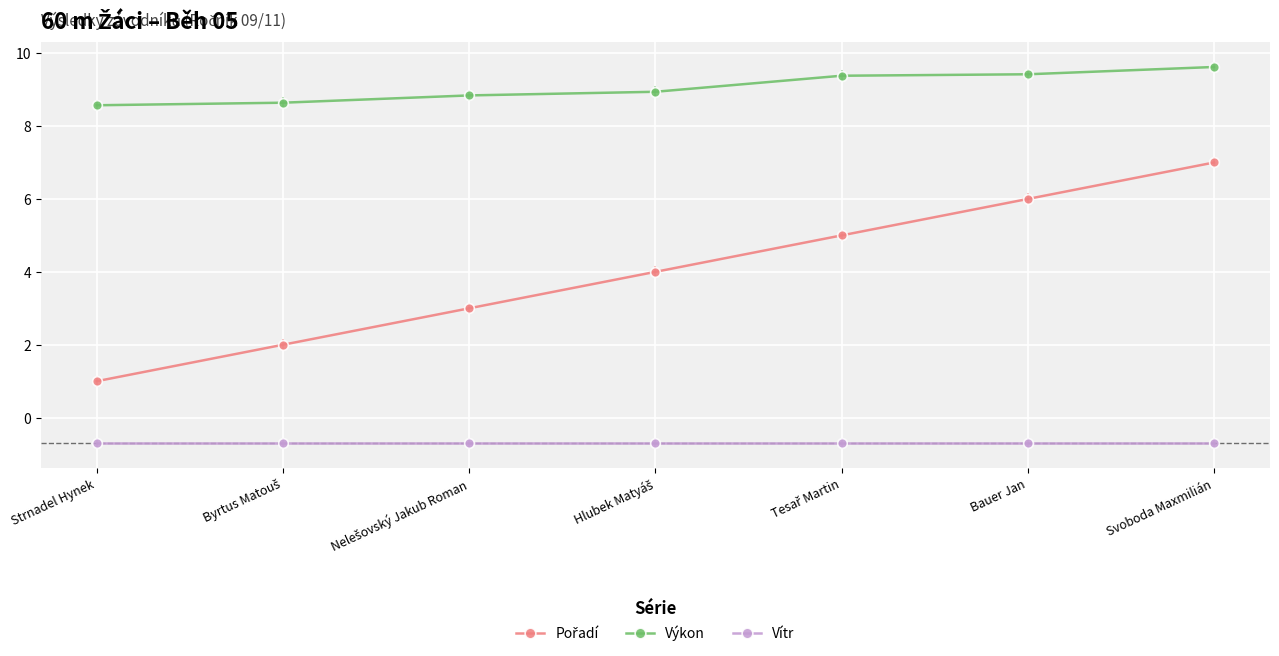

How many series are shown in this chart?

3